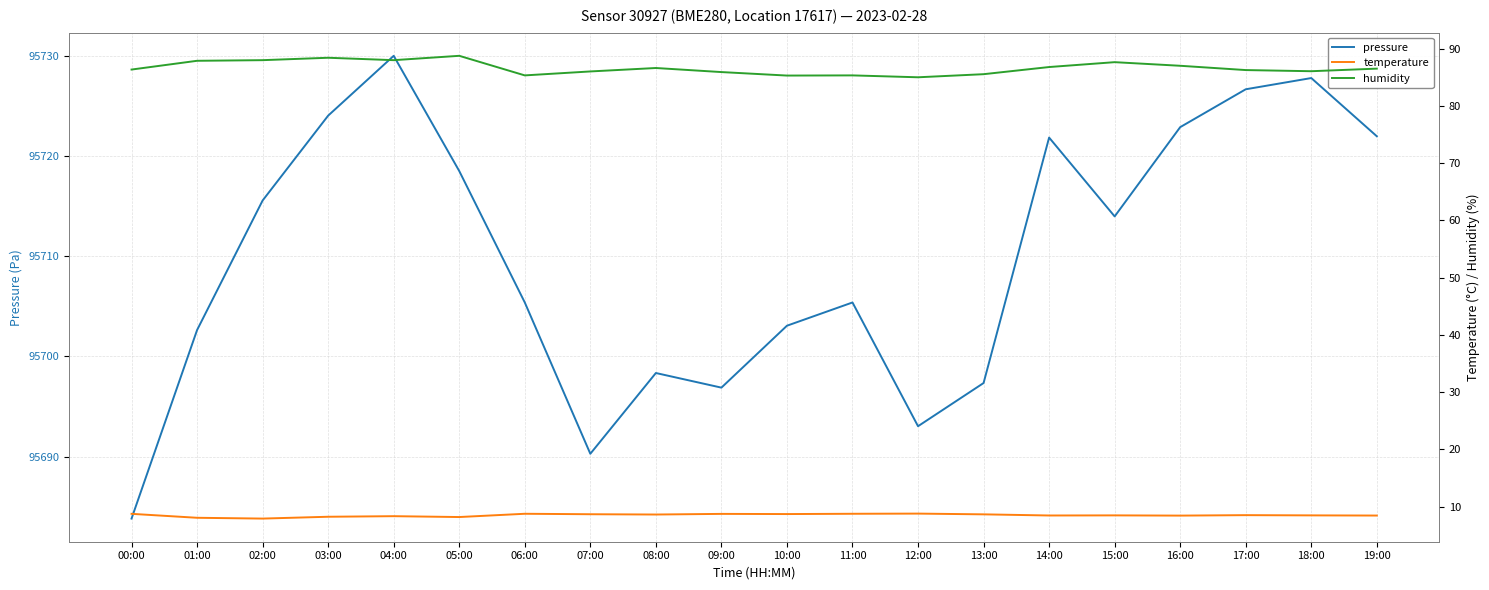

The value of temperature at 15:00 is 3.3. True or false?

False